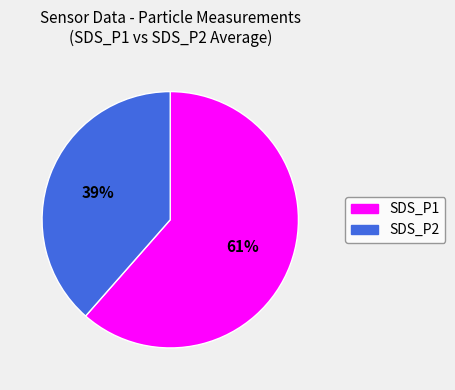

Which category has the biggest portion of the pie?

SDS_P1